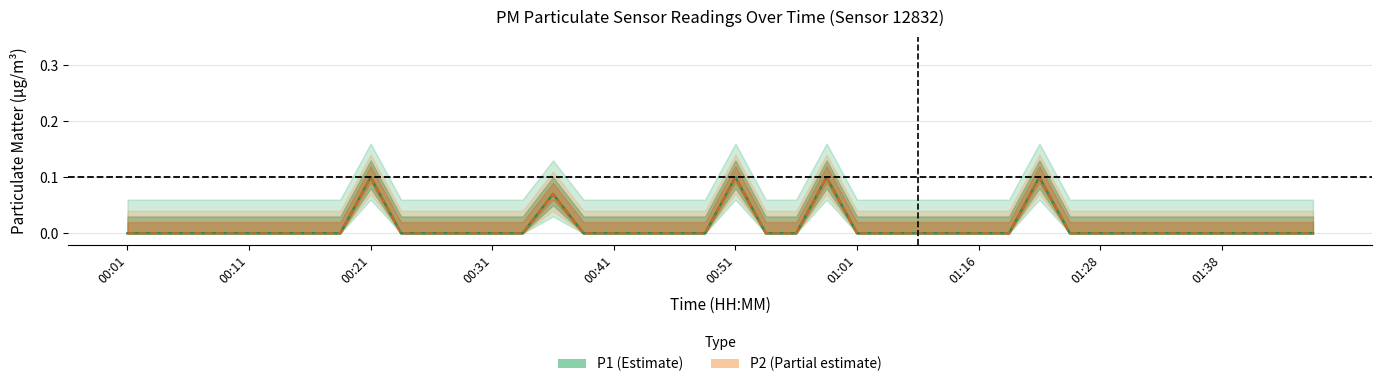

How many lines are shown in the chart?

2